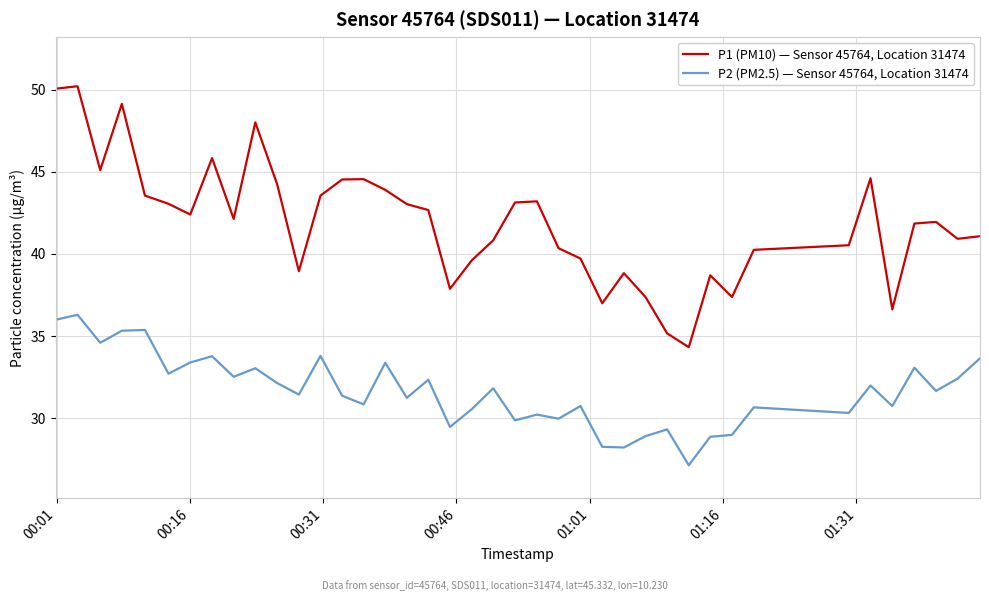

What is the maximum value shown in the chart?

50.2